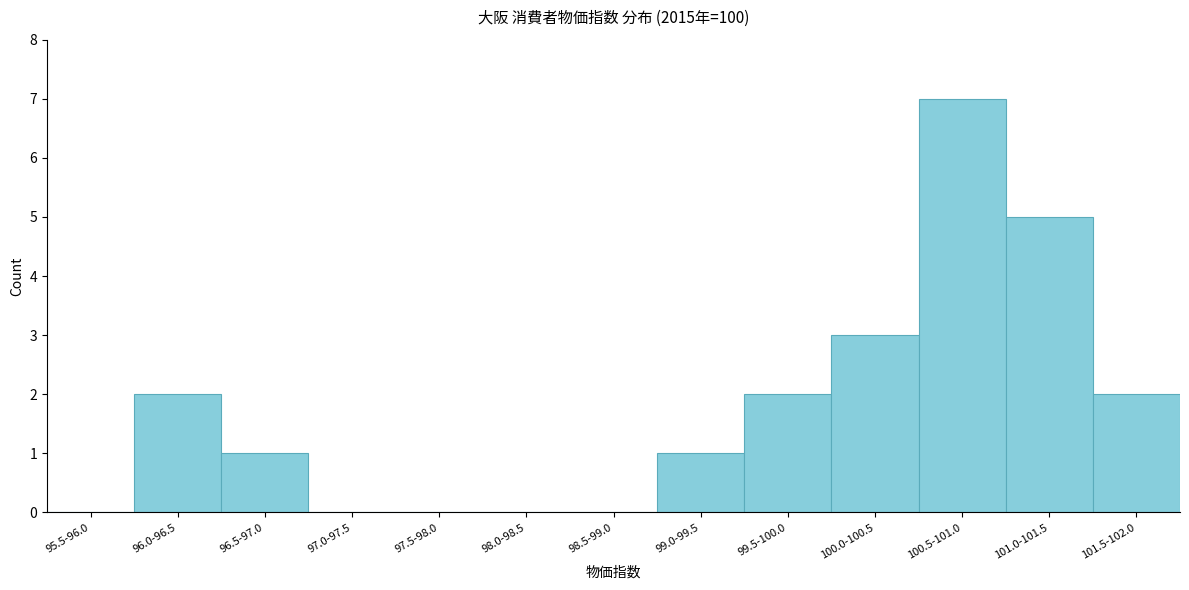

Reading left to right, transcribe all the data shown in this chart.

95.5-96.0=0	96.0-96.5=2	96.5-97.0=1	97.0-97.5=0	97.5-98.0=0	98.0-98.5=0	98.5-99.0=0	99.0-99.5=1	99.5-100.0=2	100.0-100.5=3	100.5-101.0=7	101.0-101.5=5	101.5-102.0=2